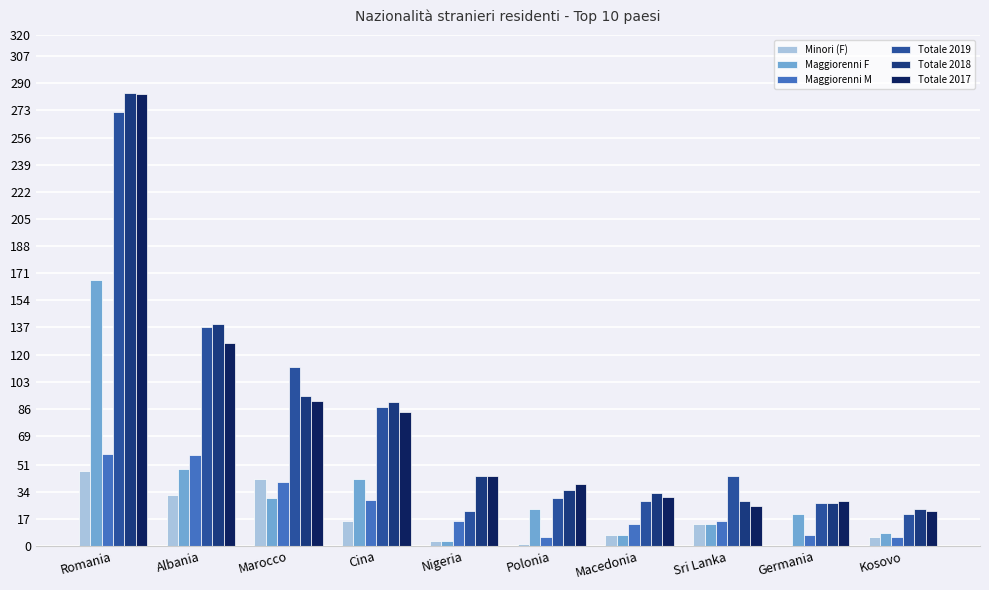

Between Romania and Cina, which series saw the biggest shift?

Totale 2017